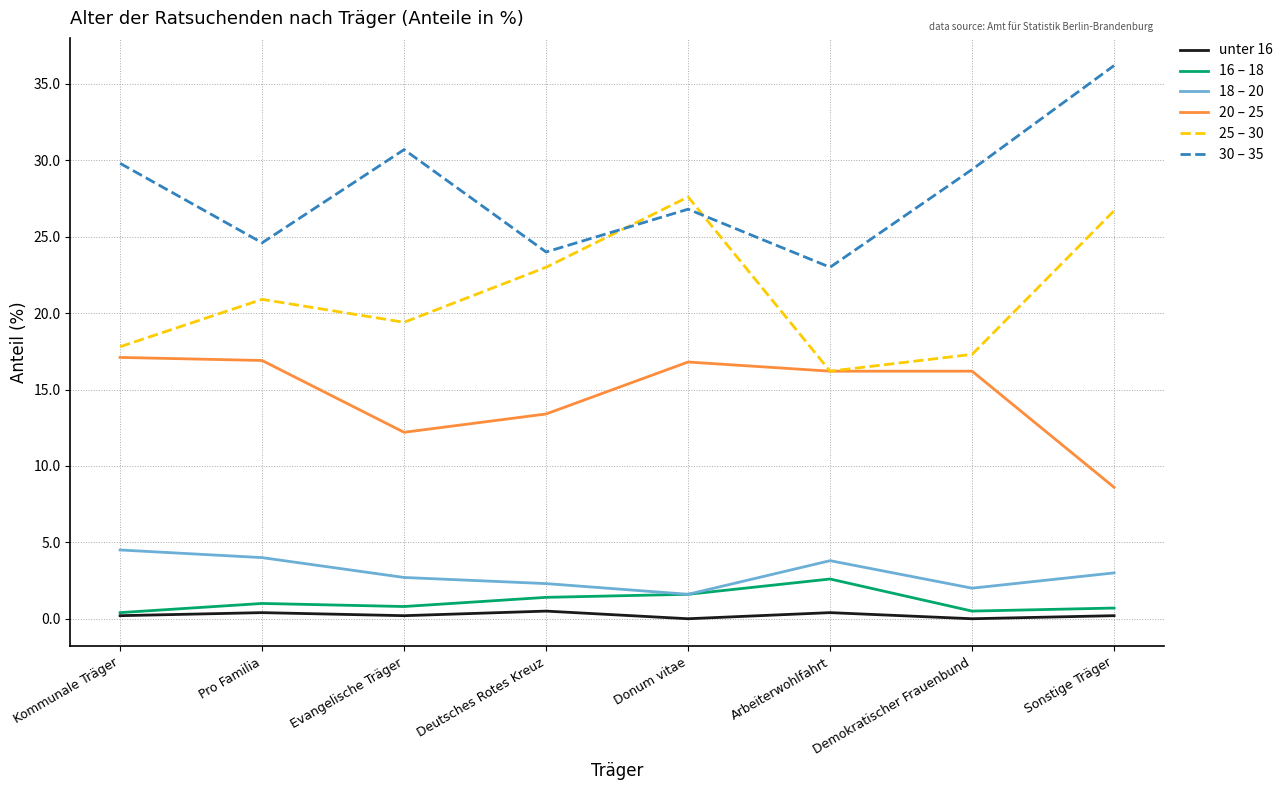

What is the maximum value shown in the chart?

36.2